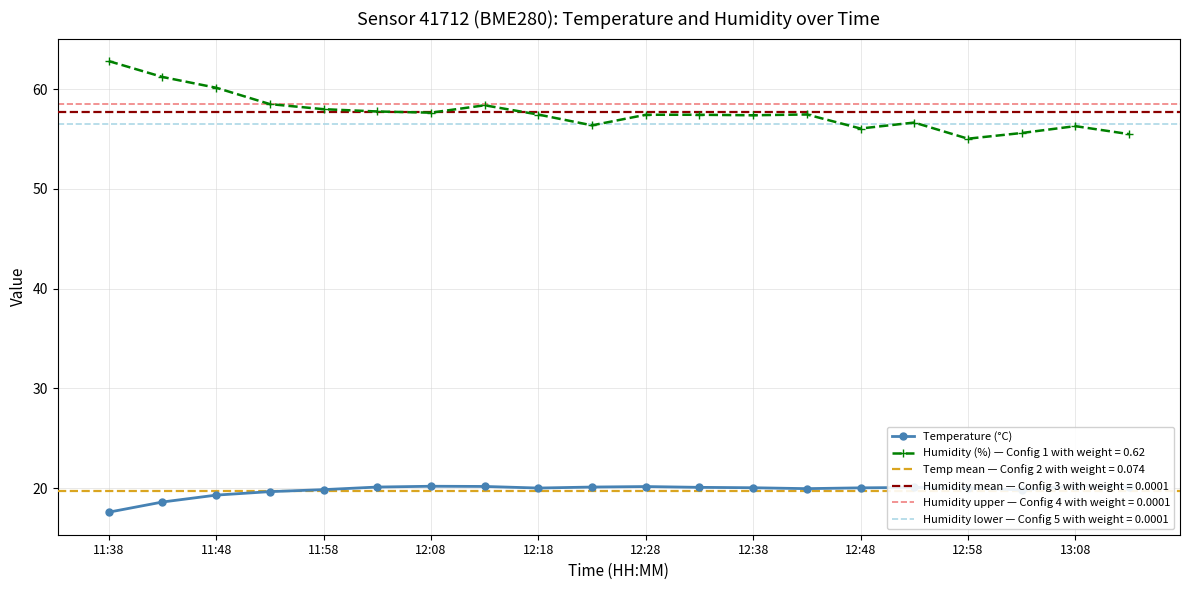

What is the maximum value for Humidity (%) — Config 1 with weight = 0.62?

62.8